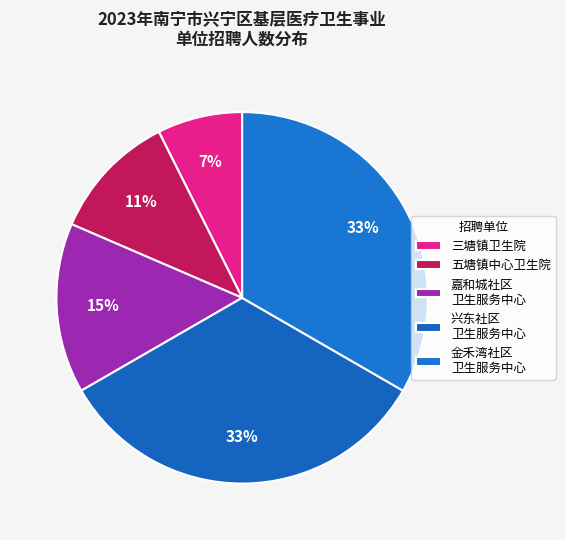

Count the number of slices in the pie.

5